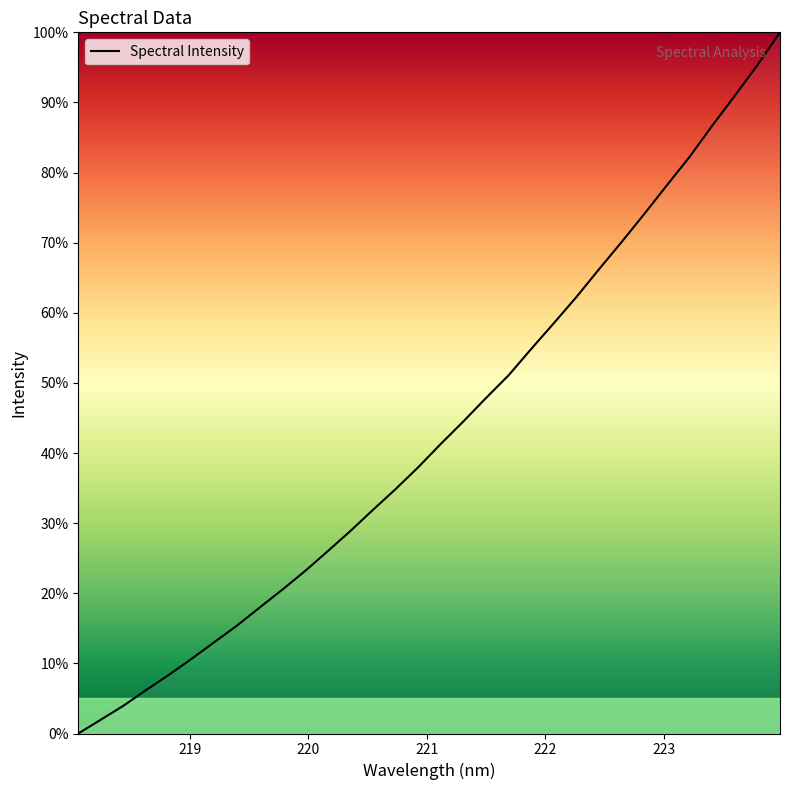

What is the greatest value displayed?

100.0